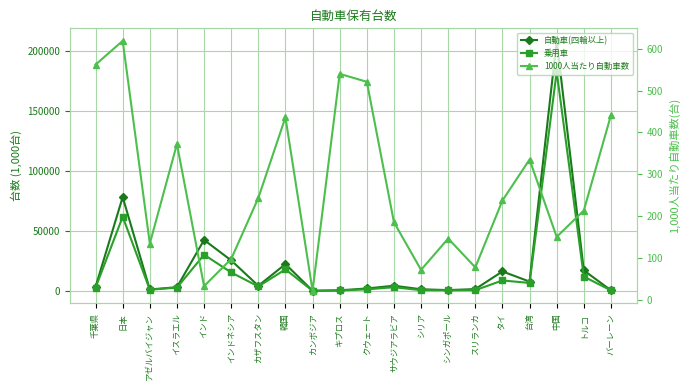

Reading left to right, transcribe all the data shown in this chart.

自動車(四輪以上): 3522	78173	1321	3238	42515	25526	4383	22442	285	637	2157	4447	1503	820	1652	16342	7884	208084	17218	628
乗用車: 2824	61809	1138	2881	30242	15493	3852	18035	247	527	1429	3206	741	639	757	8835	6763	182377	12036	546
1000人当たり自動車数: 562	619	134	372	32	97	243	436	21	540	521	185	71	146	77	237	335	150	213	441